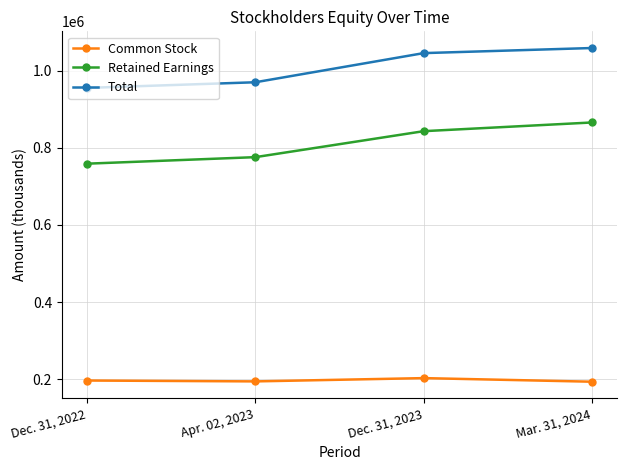

What is the total value across all series at Dec. 31, 2022?

1911033